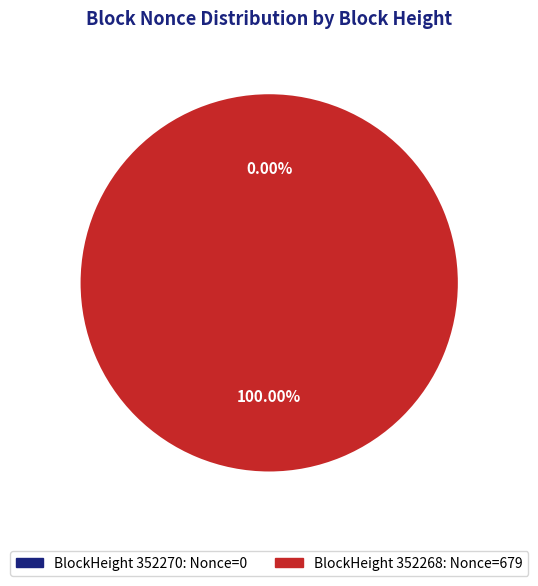

To the nearest percent, what percentage of the pie is 352268?

100%